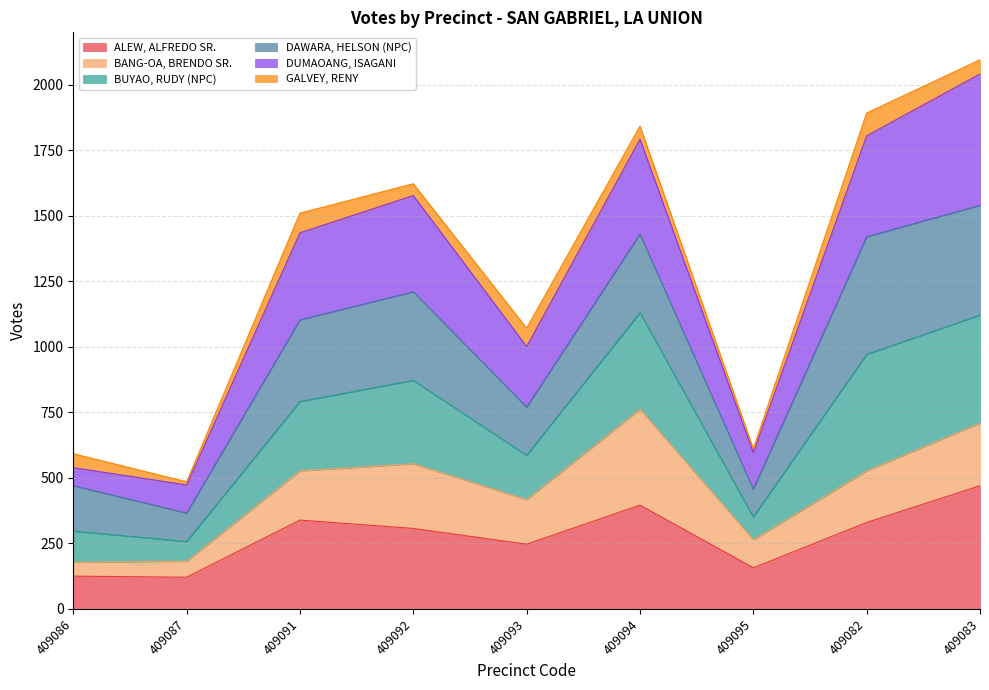

Between 409092 and 409091, which is larger?

409091